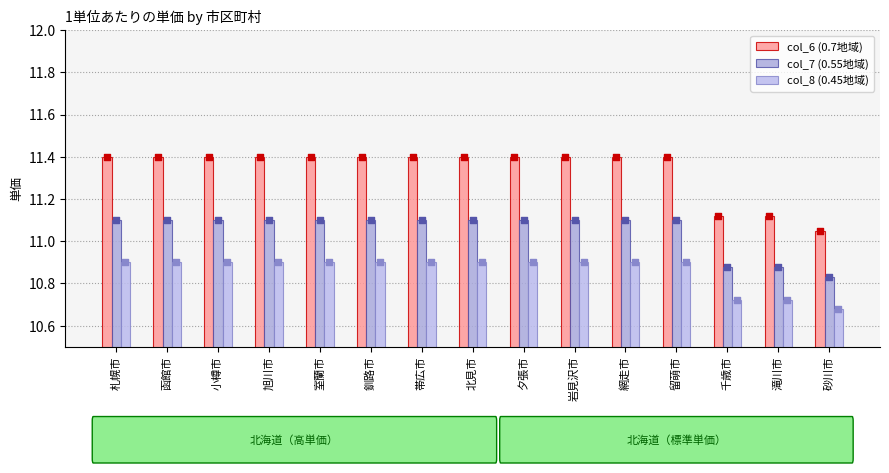

What is the total value across all series at 旭川市?

33.4